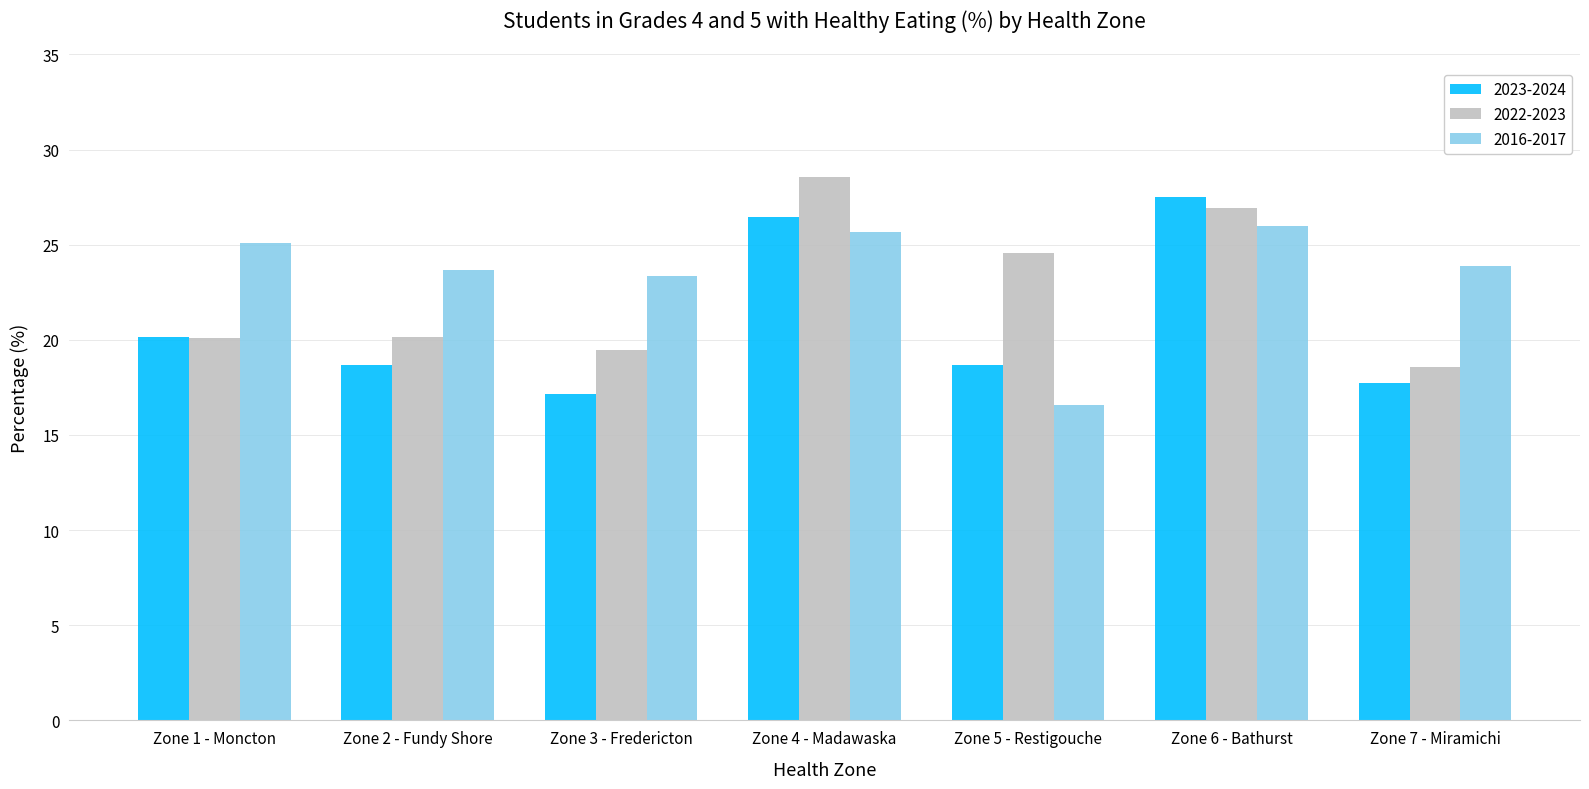

List the series in order of their peak value, lowest first.

2016-2017, 2023-2024, 2022-2023